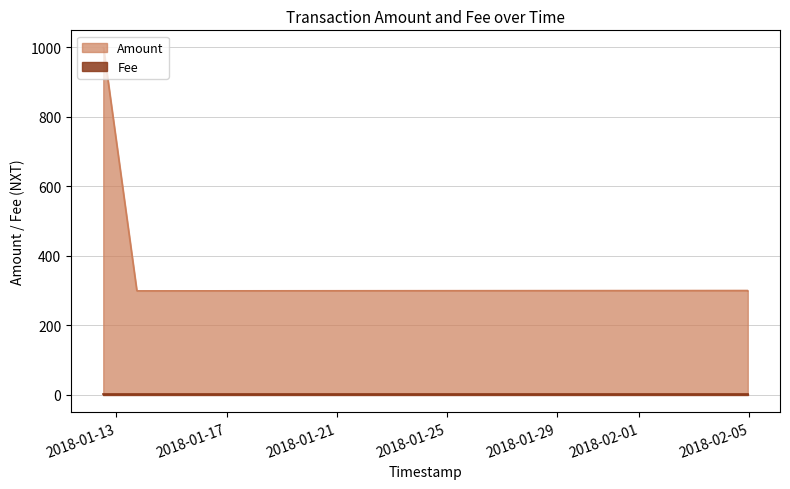

List the series in order of their overall mean, lowest first.

Fee, Amount